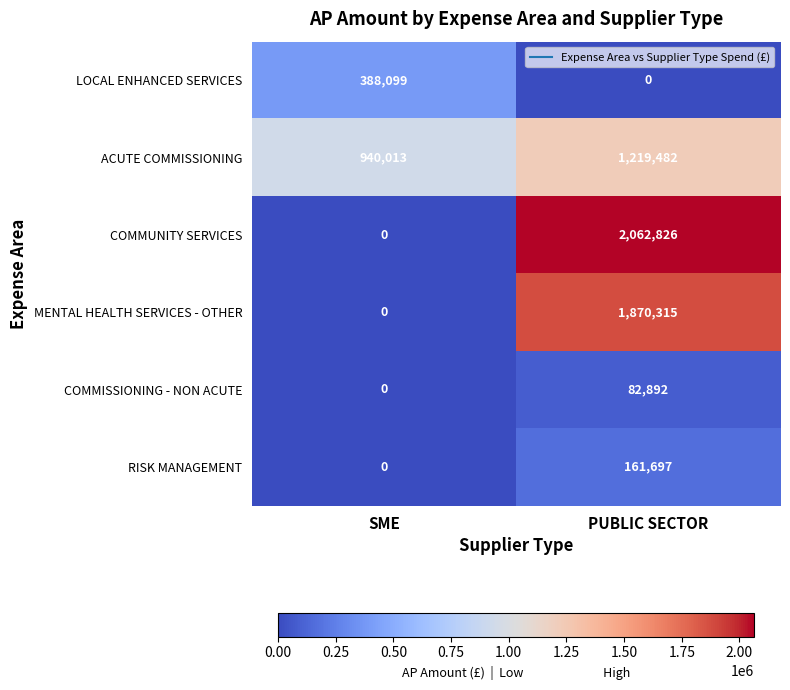

Which series changed the most between SME and PUBLIC SECTOR?

COMMUNITY SERVICES